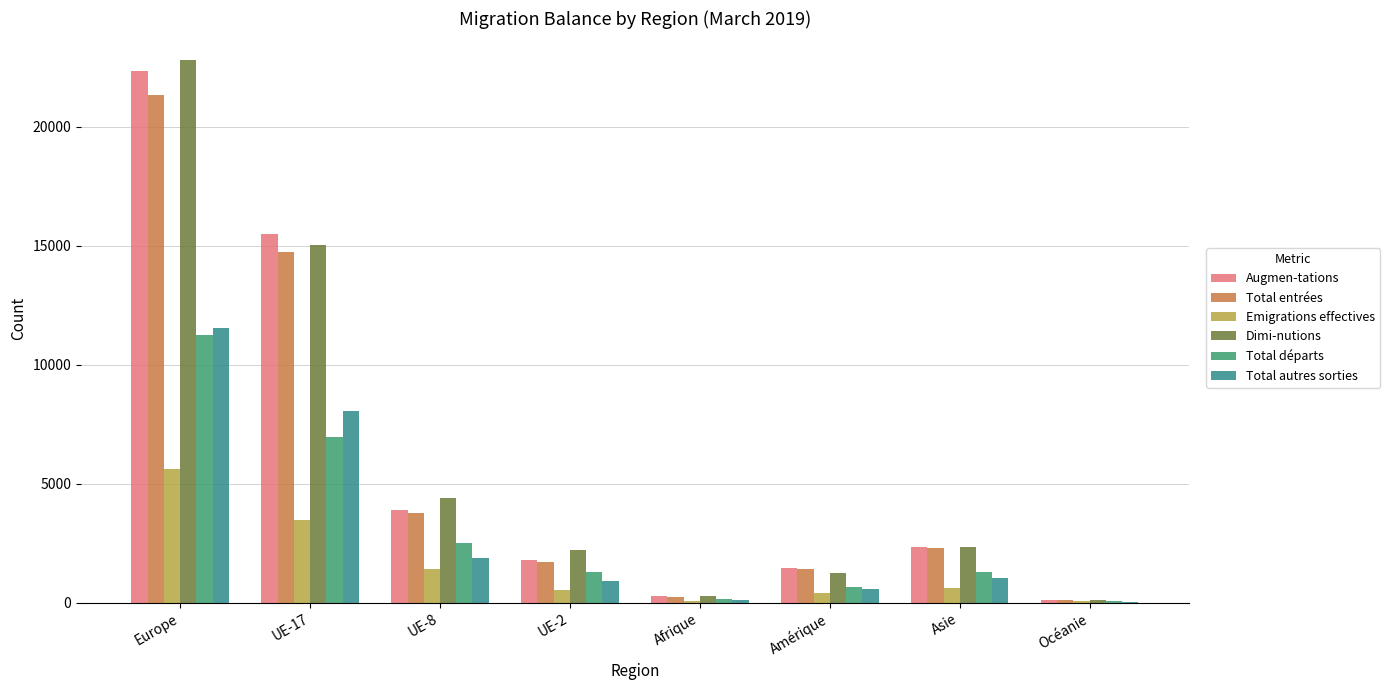

The value of Dimi-nutions at UE-8 is 4382. True or false?

True